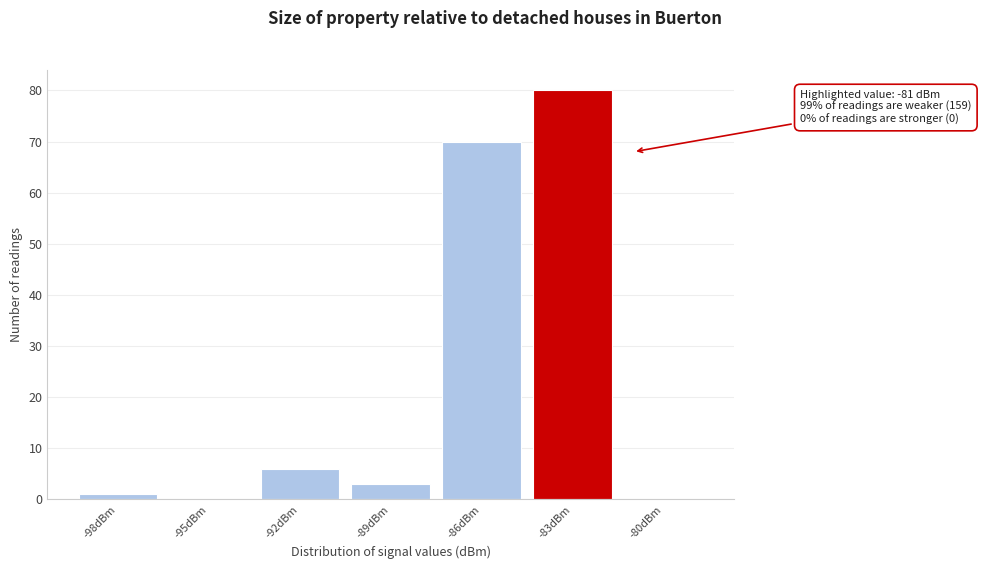

Reading left to right, list all the values displayed in this chart.

-98dBm=1	-95dBm=0	-92dBm=6	-89dBm=3	-86dBm=70	-83dBm=80	-80dBm=0